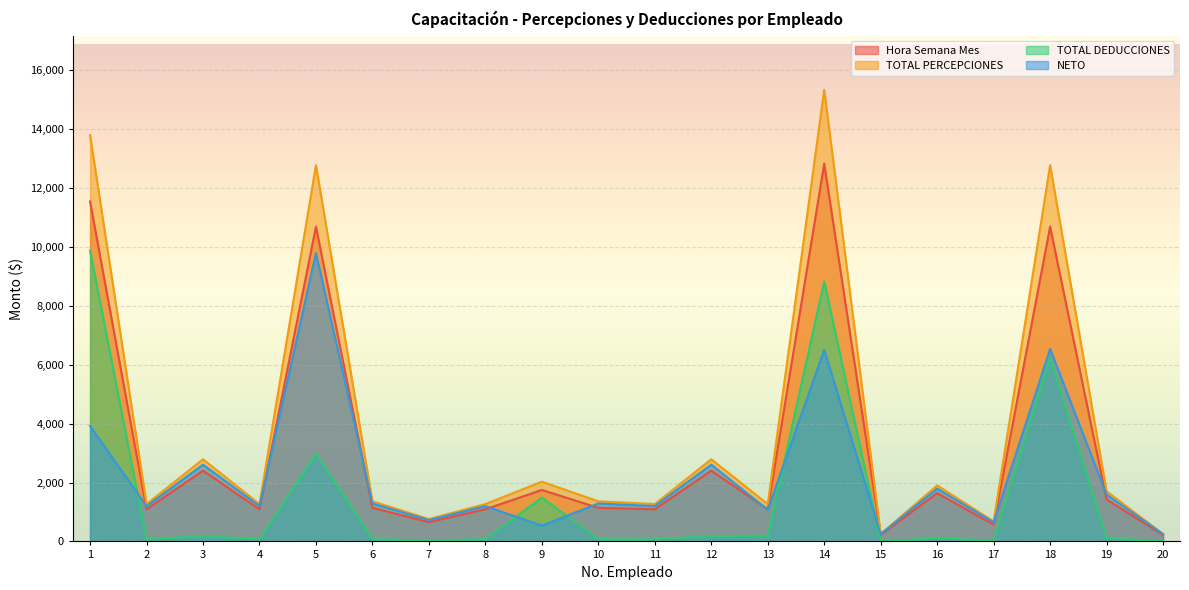

How many lines are shown in the chart?

4